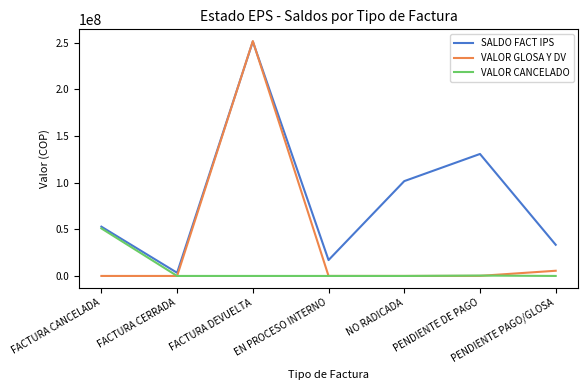

Where is SALDO FACT IPS nearest to the value 127330426?

PENDIENTE DE PAGO